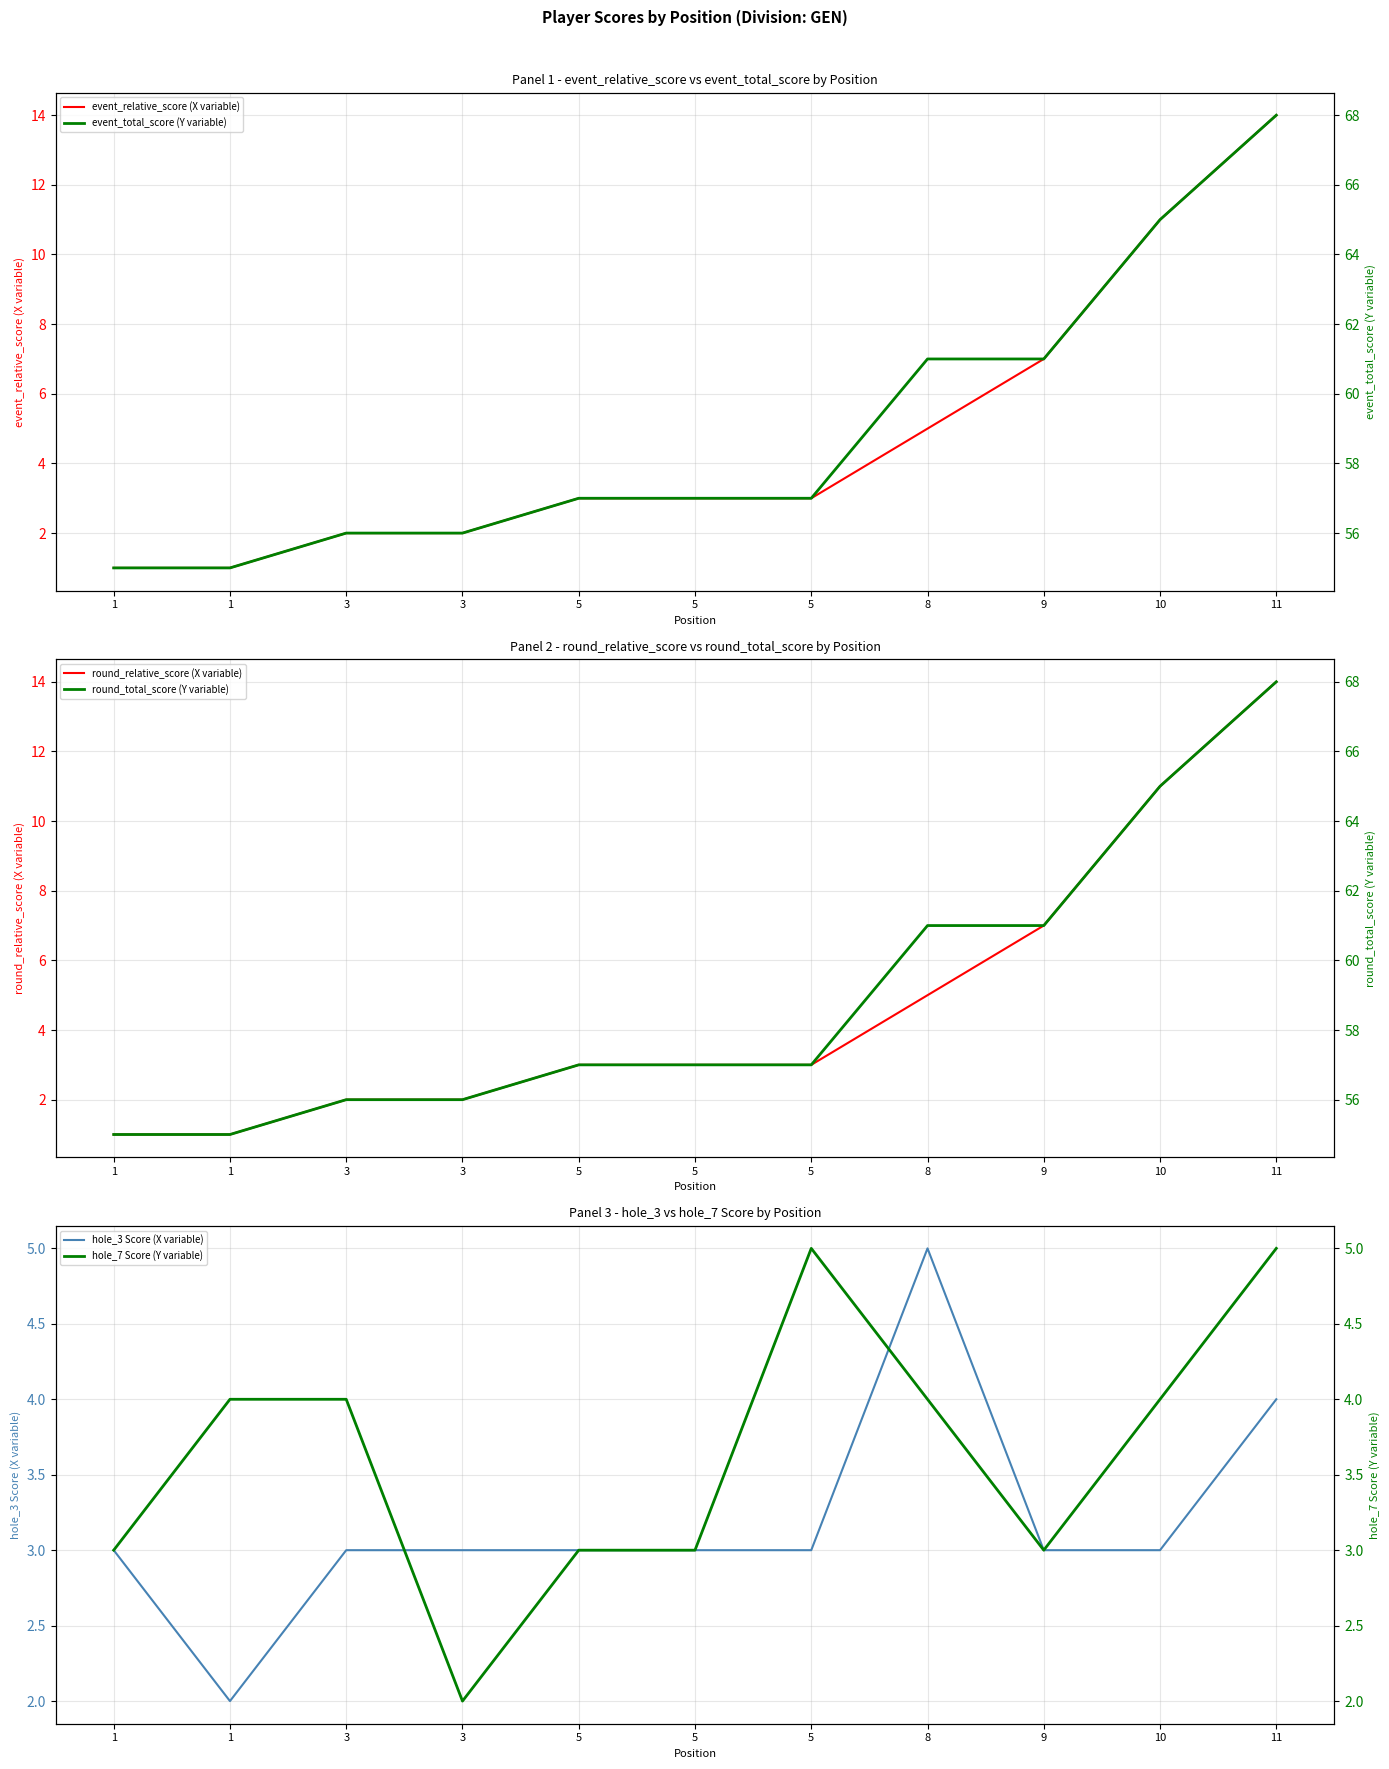

At how many categories does at least one series exceed 40?

11